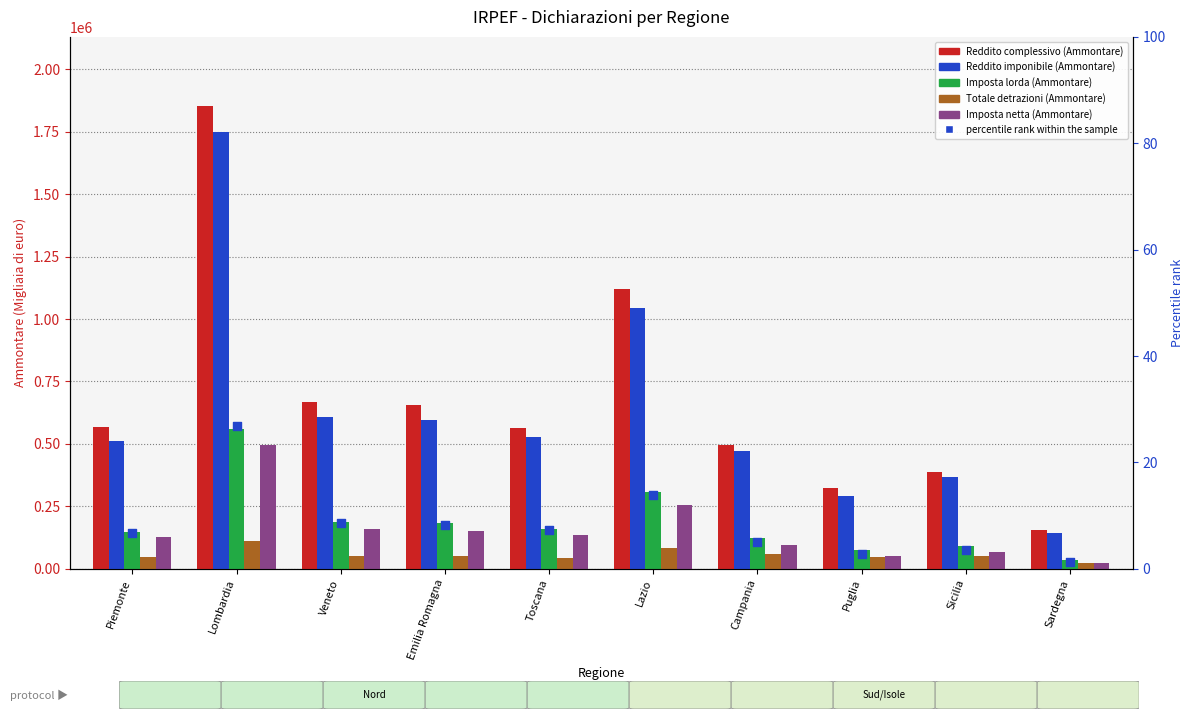

Is the value of Totale detrazioni (Ammontare) at Sardegna greater than the value of Imposta netta (Ammontare) at Puglia?

No